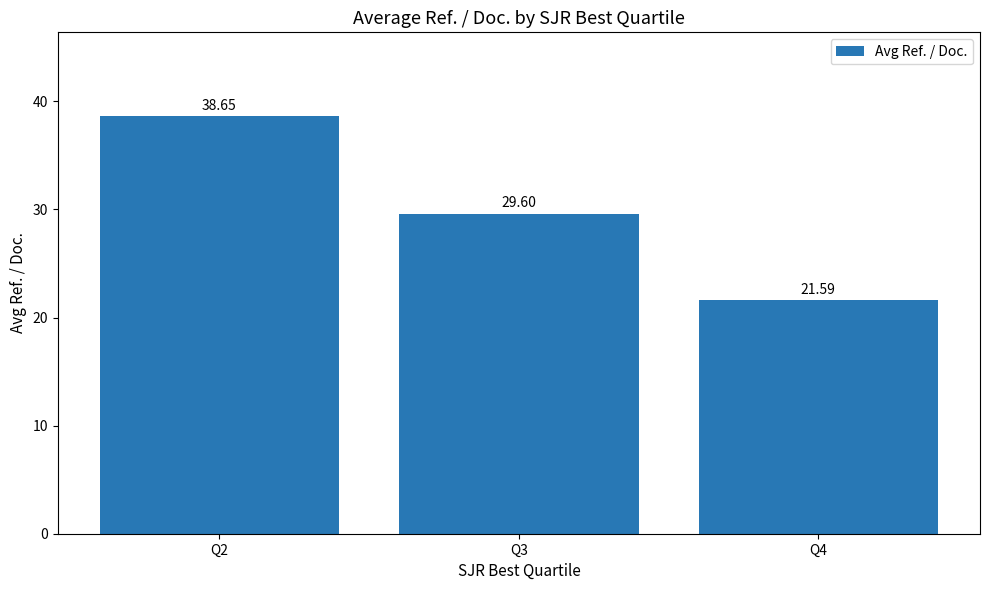

What is the difference between the maximum and minimum values?

17.1